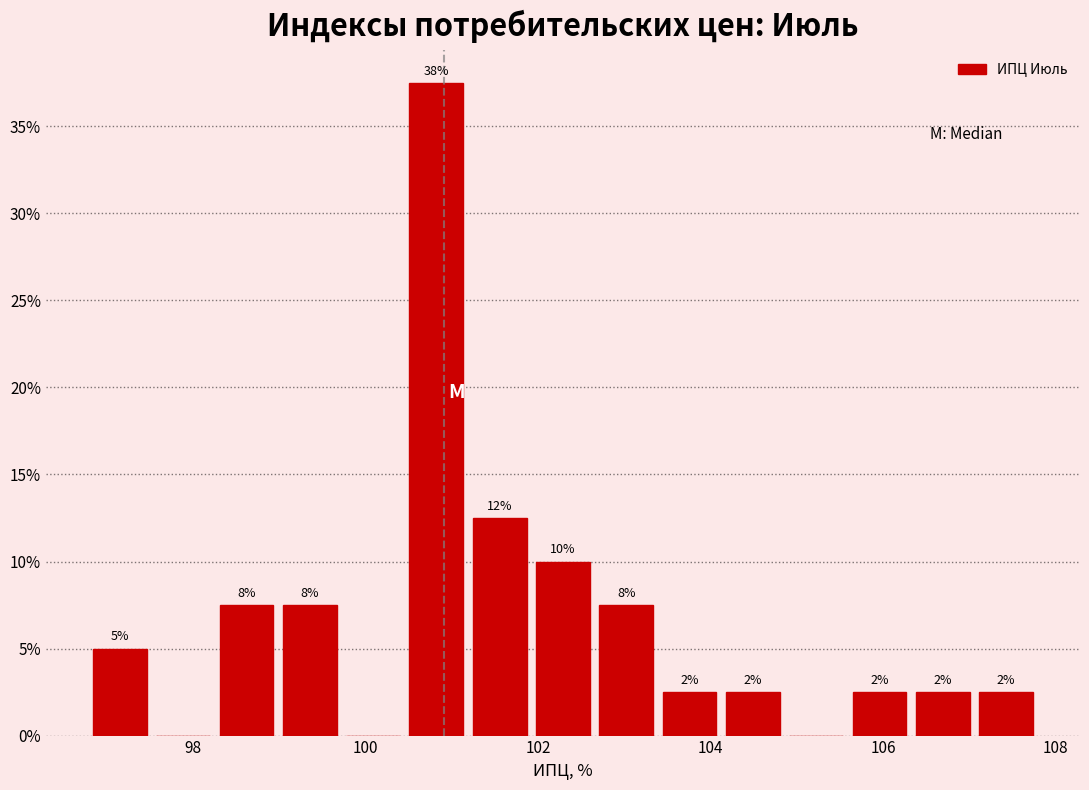

Around what value on the x-axis is the tallest bar? Give the approximate position of its centre, as read against the axis.

100.8